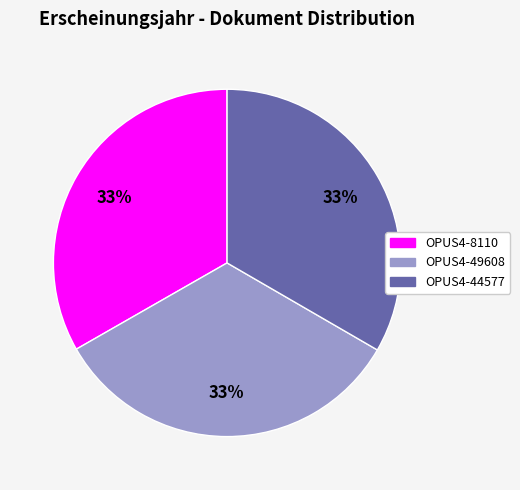

To the nearest percent, what percentage of the pie is OPUS4-44577?

33%